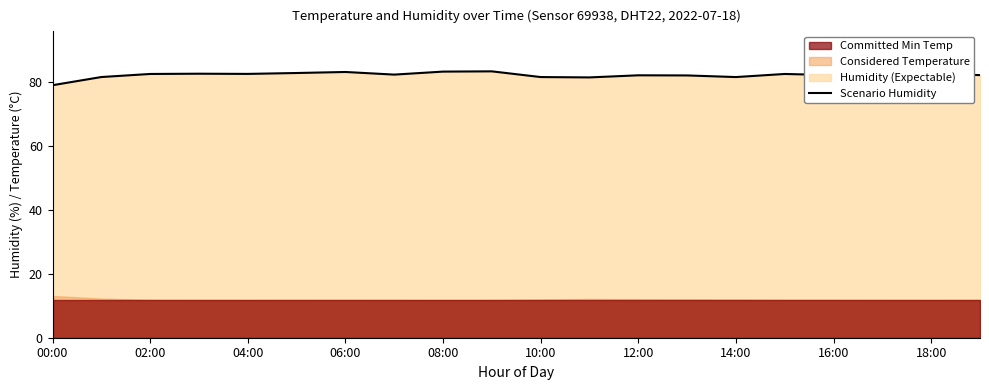

Count the number of values greater than 82.

15